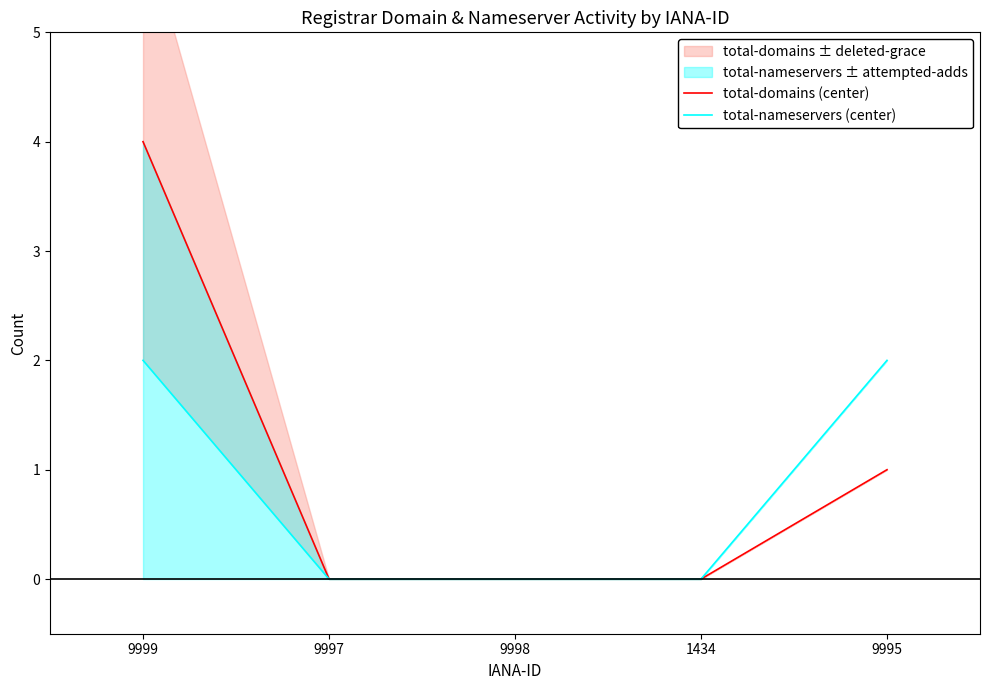

How many lines are shown in the chart?

2